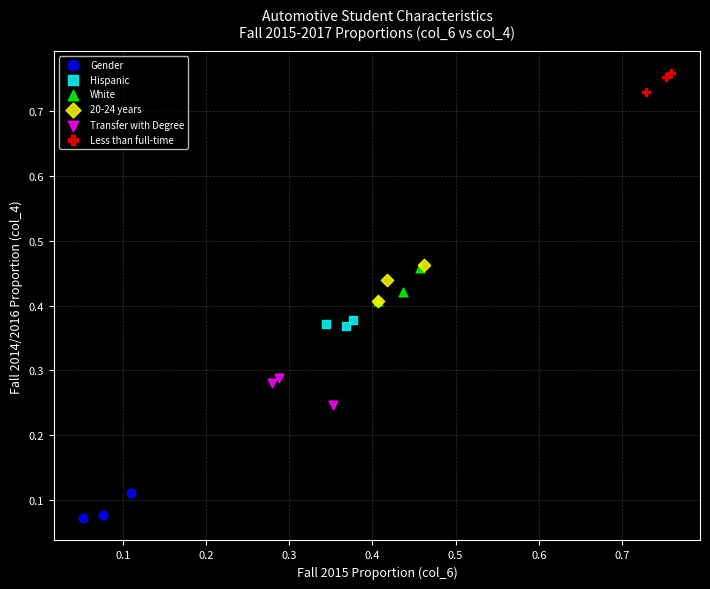

Which series contains the highest Y value?

Less than full-time